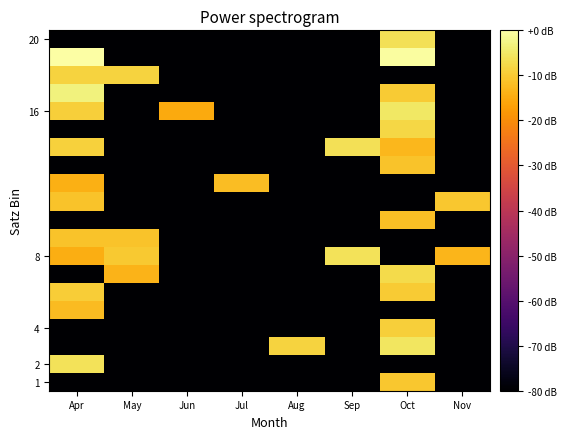

What is the minimum value shown in the chart?

-80.0